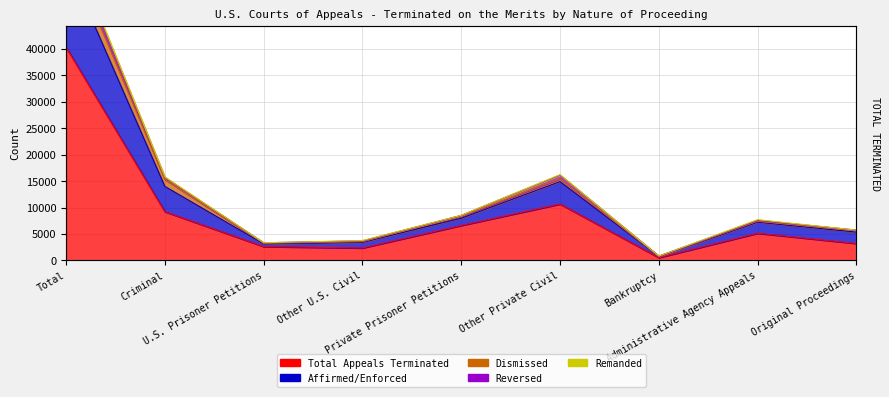

True or false: Total Appeals Terminated has more than 2 points higher than both neighbors.

False